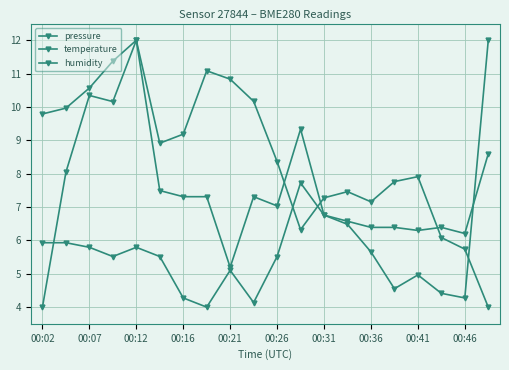

Does the chart have visible grid lines?

Yes